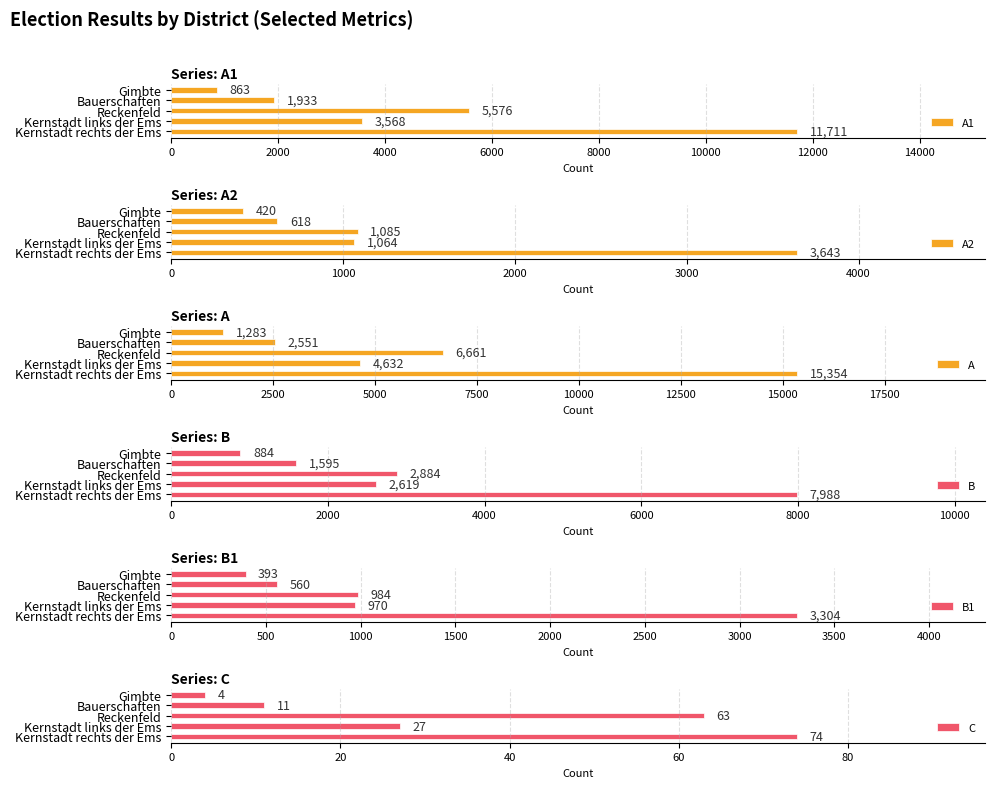

The C series shows 4 at Gimbte. True or false?

True